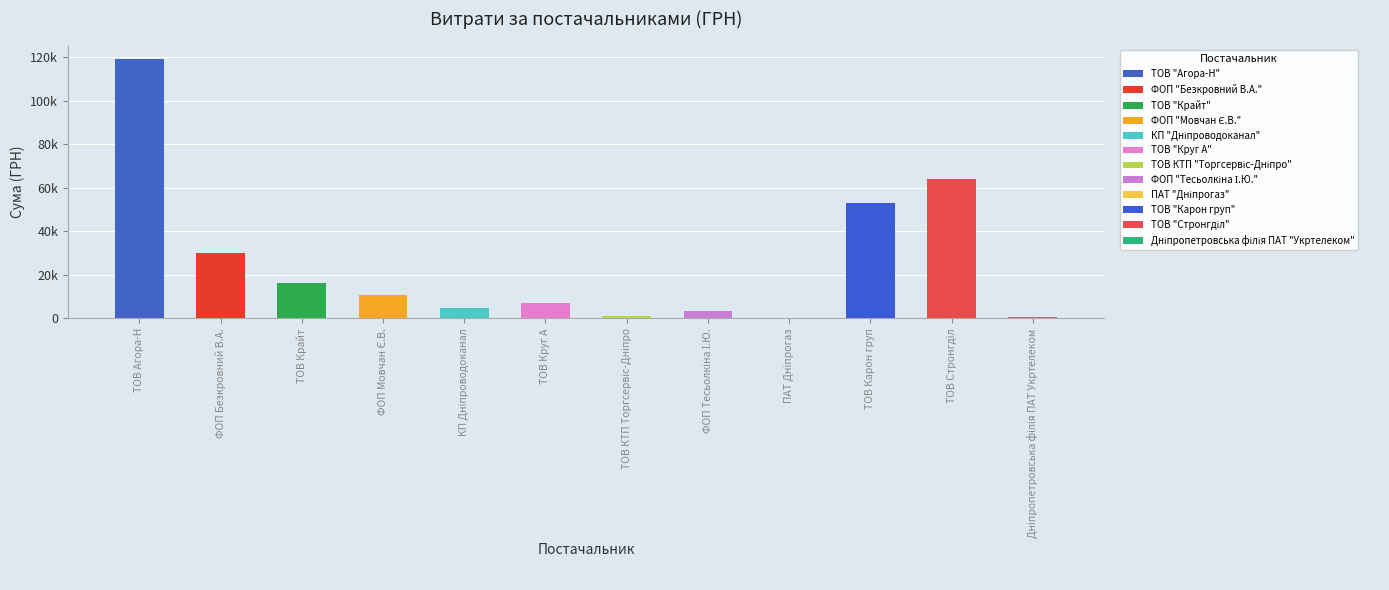

What position from the right is Дніпропетровська філія ПАТ "Укртелеком"?

1